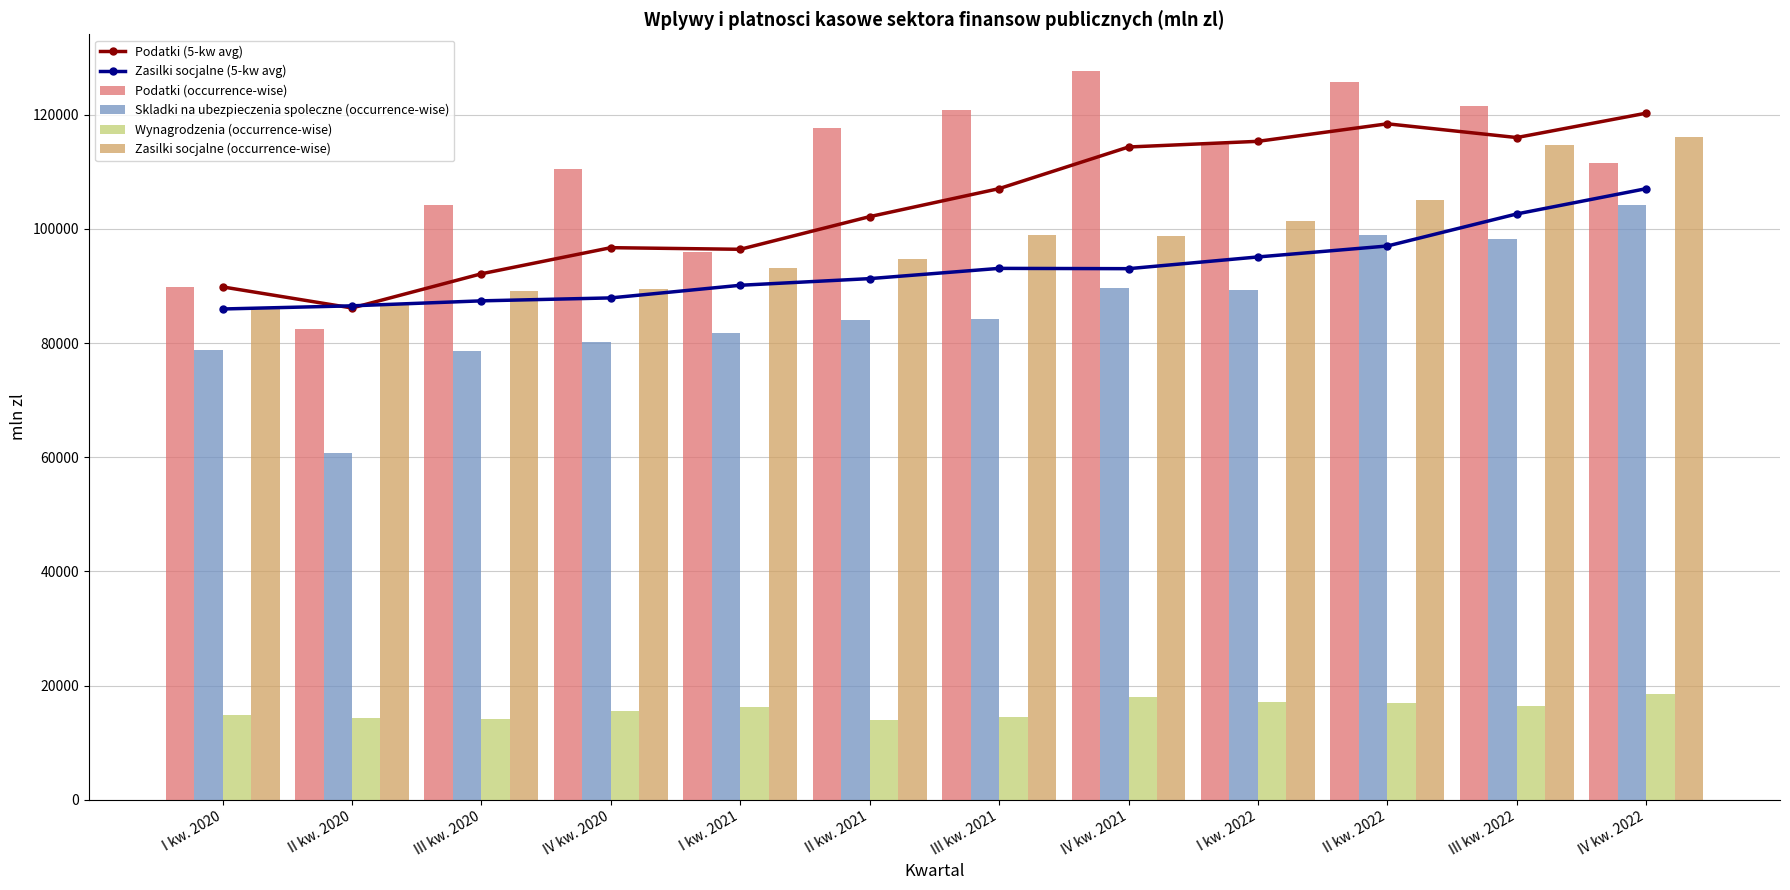

What are all the series names shown in the legend?

Podatki (5-kw avg), Zasilki socjalne (5-kw avg), Podatki (occurrence-wise), Skladki na ubezpieczenia spoleczne (occurrence-wise), Wynagrodzenia (occurrence-wise), Zasilki socjalne (occurrence-wise)